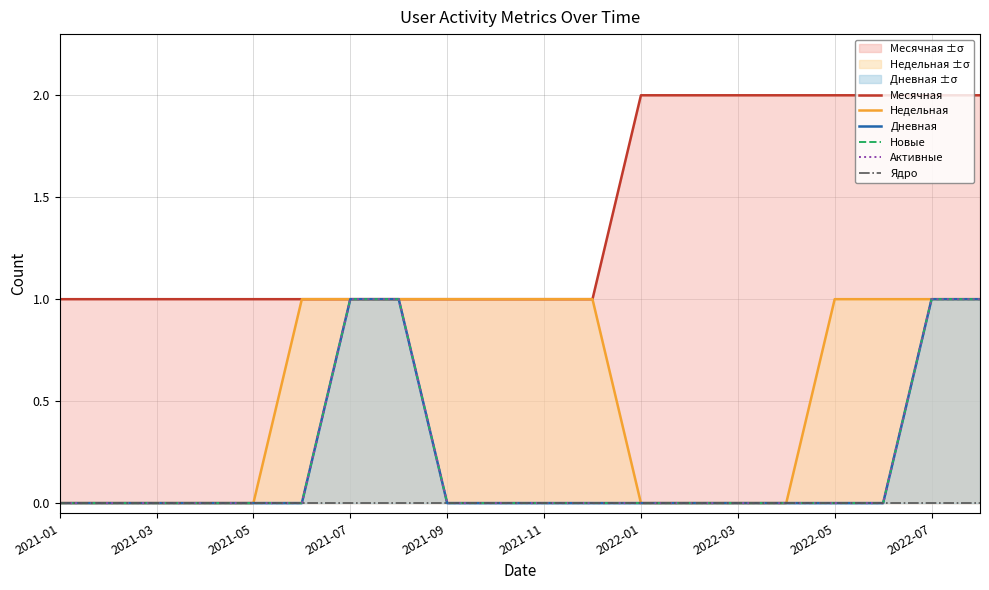

Does the chart have visible grid lines?

Yes